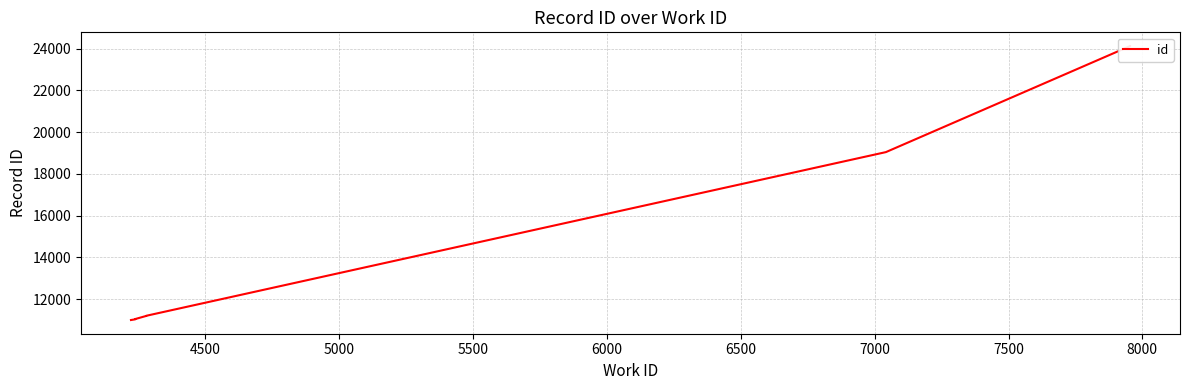

Reading left to right, extract all data points from this chart.

10994	11027	11042	11190	11192	11197	19042	24124	24125	24126